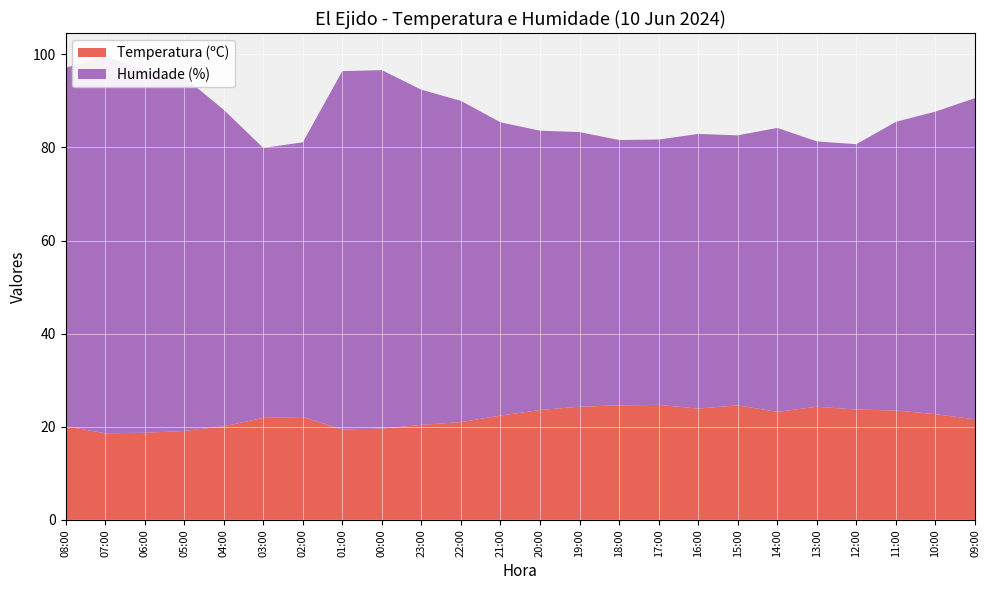

Reading left to right, extract all data points from this chart.

Temperatura (ºC): 20.1	18.6	18.7	19.1	20.1	21.9	22.1	19.4	19.6	20.4	21.0	22.4	23.6	24.3	24.6	24.7	23.9	24.6	23.2	24.3	23.7	23.5	22.7	21.6
Humidade (%): 77.0	81.0	78.0	76.0	68.0	58.0	59.0	77.0	77.0	72.0	69.0	63.0	60.0	59.0	57.0	57.0	59.0	58.0	61.0	57.0	57.0	62.0	65.0	69.0